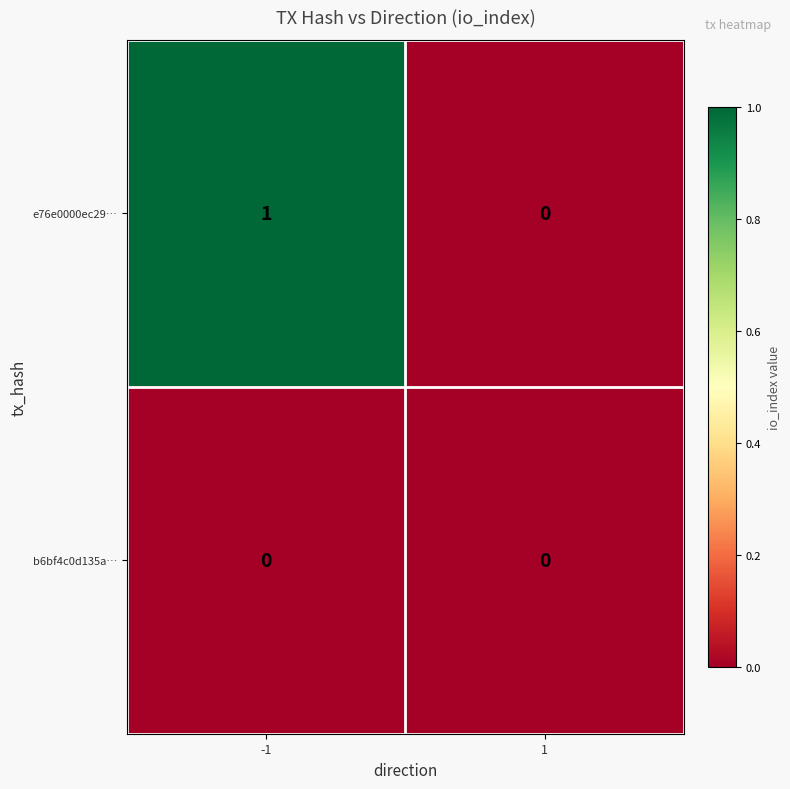

At which category is the sum across all series the highest?

-1